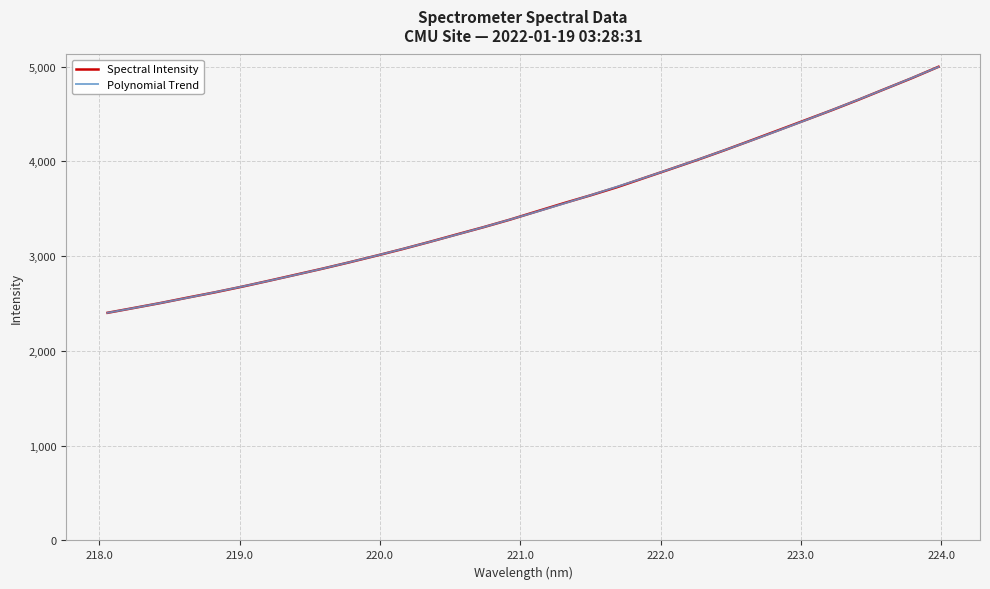

What is the highest value of the Polynomial Trend series?

4997.3